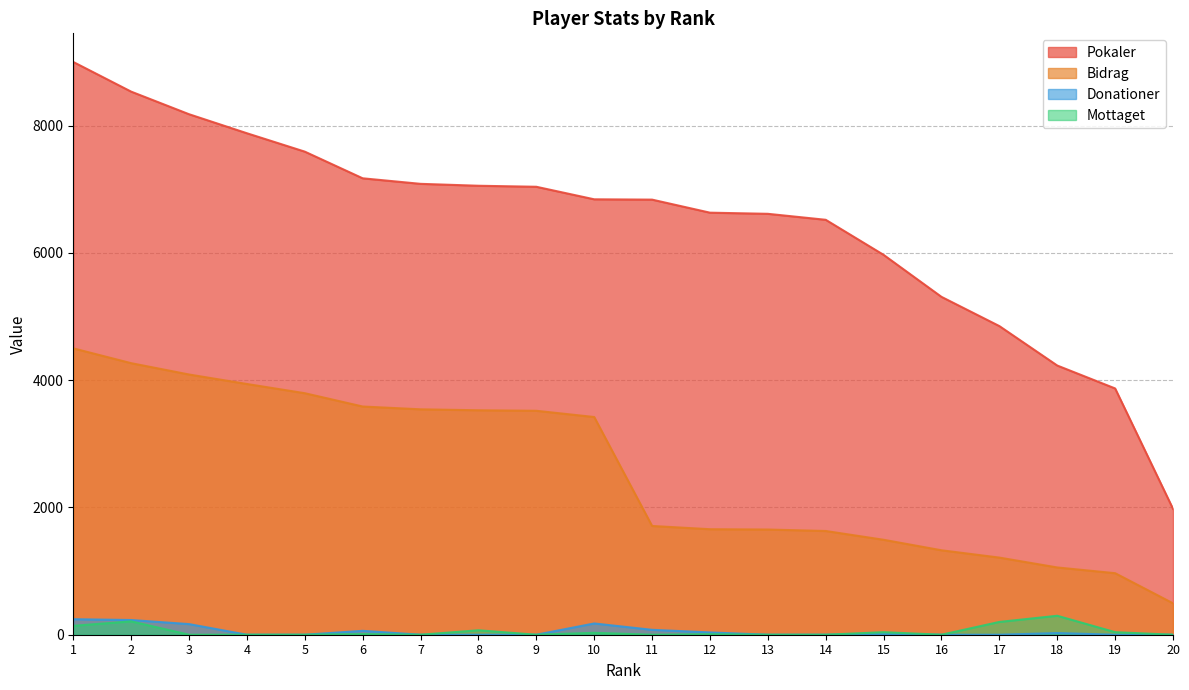

What is the value of the Bidrag point at the 12th from the left?

1658